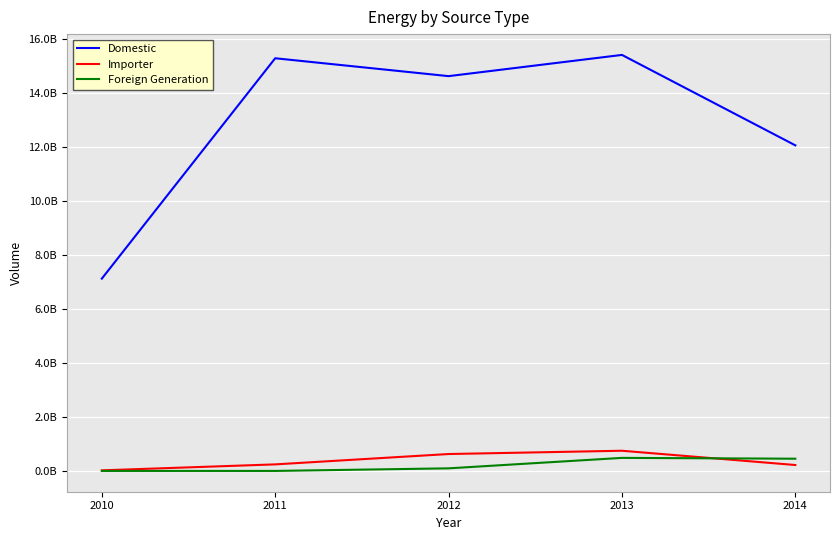

The value of Importer at 2011 is 97854899. True or false?

False